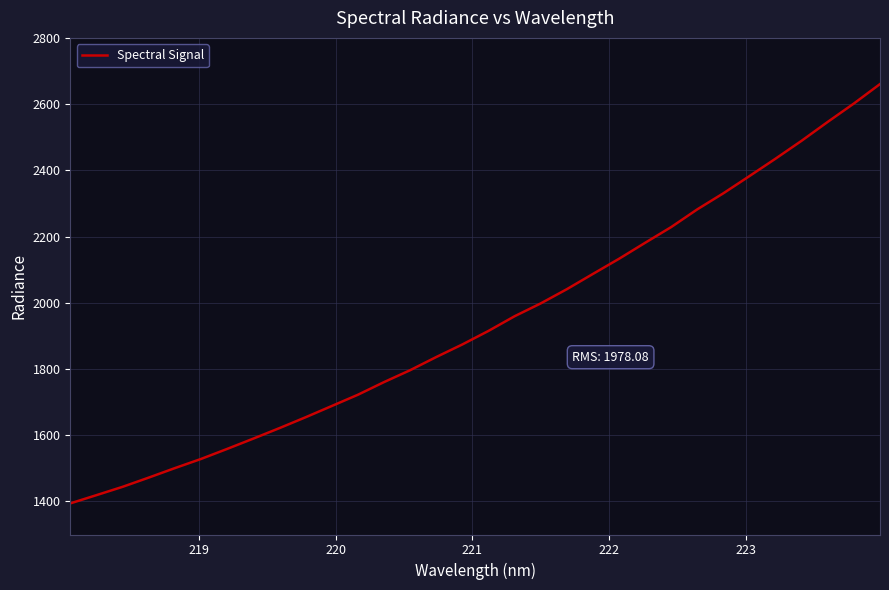

What is the maximum value shown in the chart?

2660.5